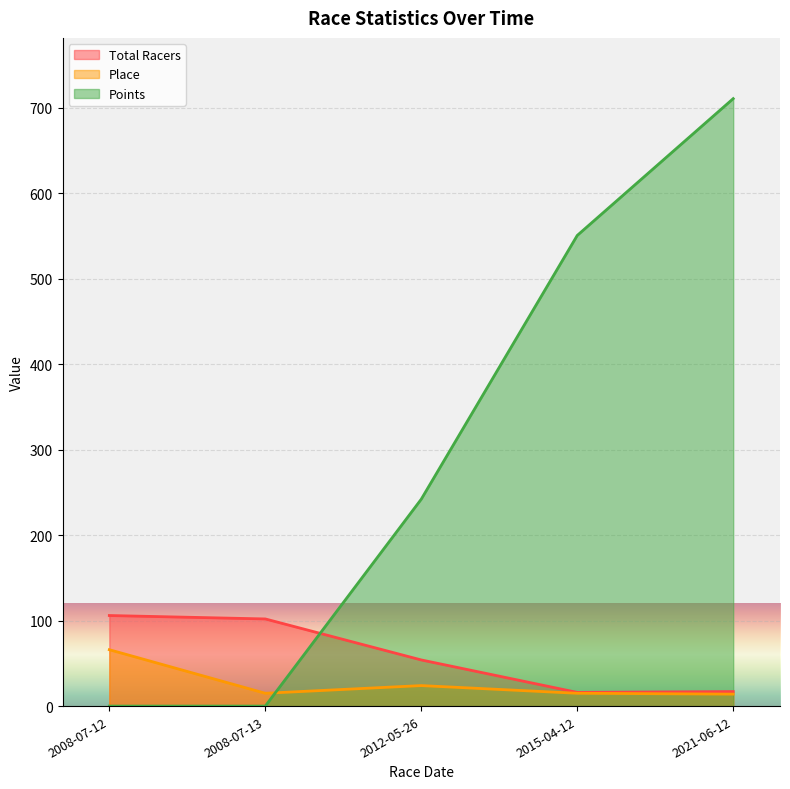

How many values in the Total Racers series are below 54?

2